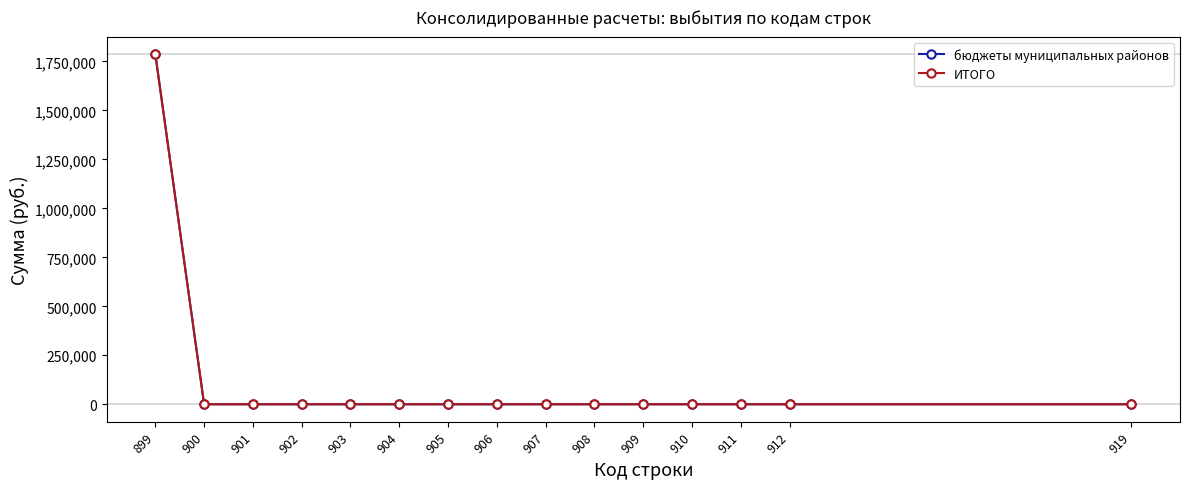

Does the chart have visible grid lines?

No